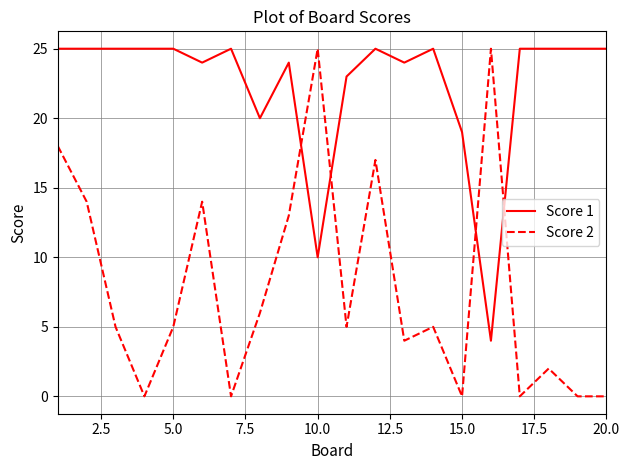

Which series has the largest total across all categories?

Score 1